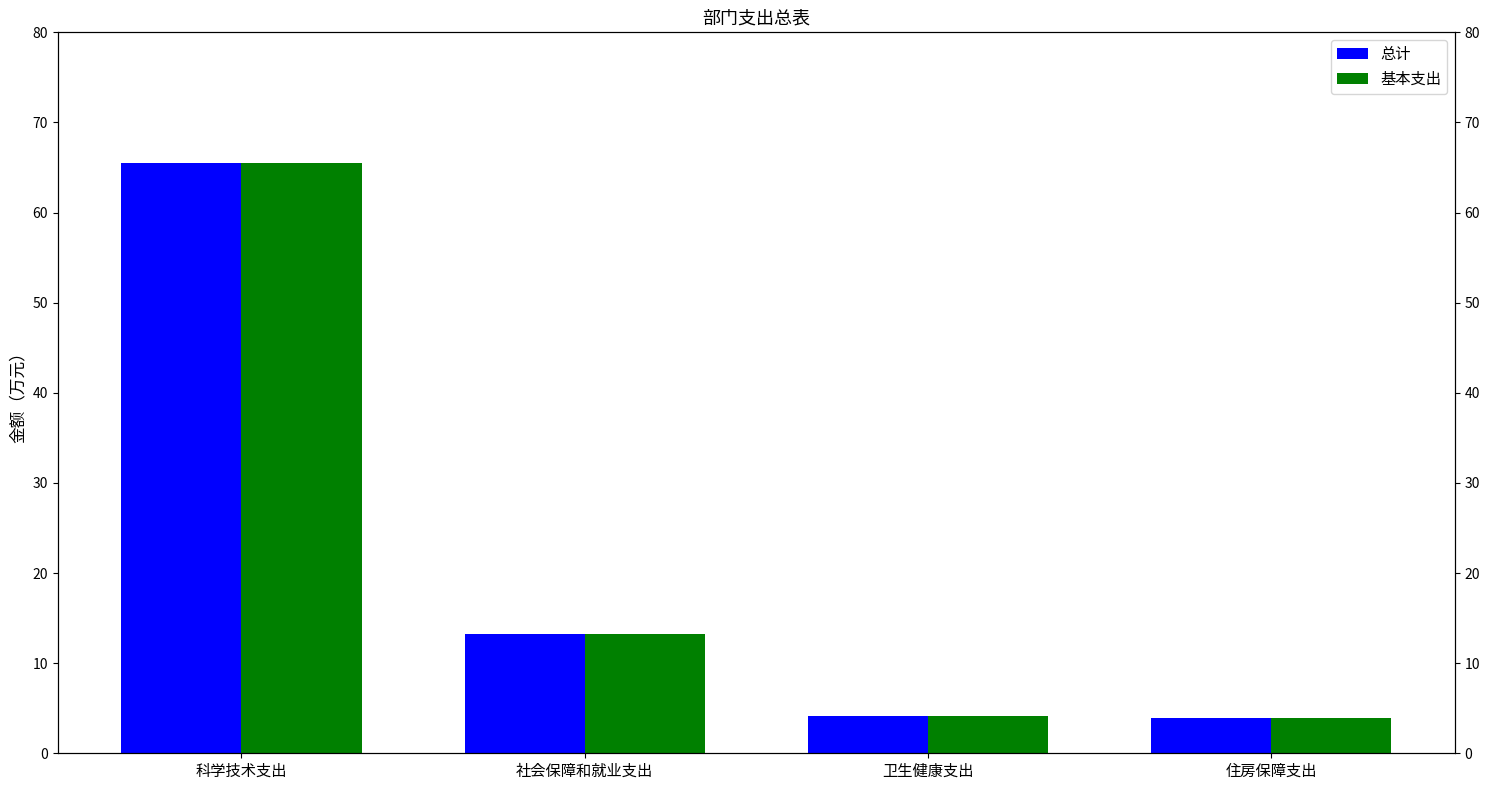

Does the chart contain any negative values?

No